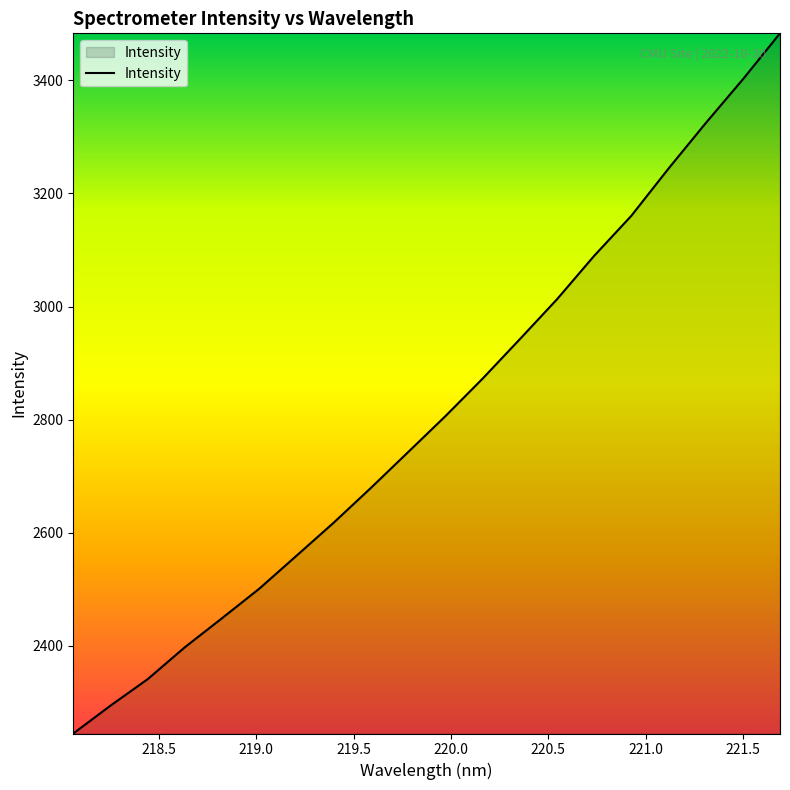

Does the chart display data point markers on the line(s)?

No